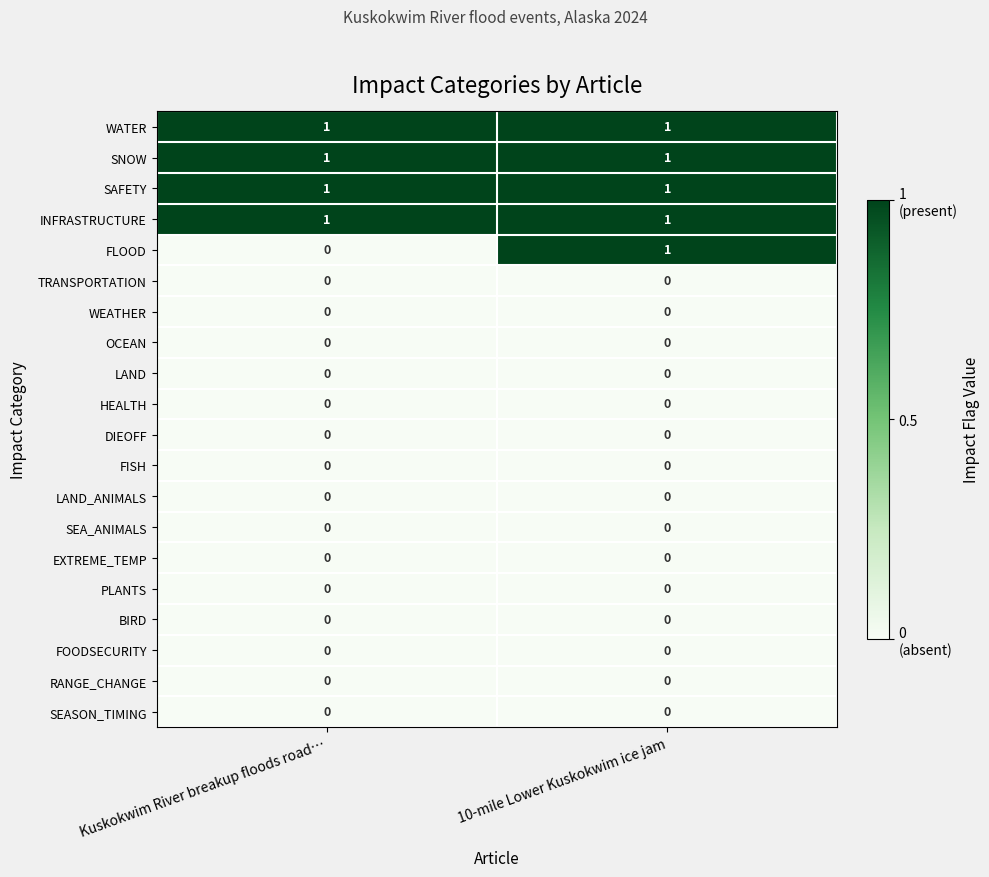

Which series has the widest spread of values?

FLOOD